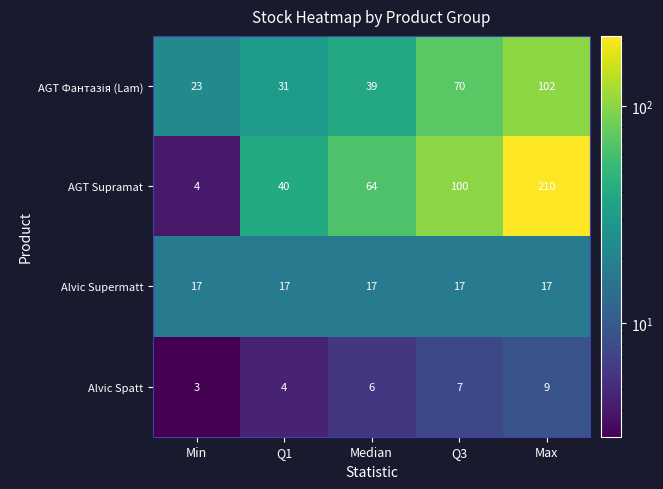

The Alvic Spatt series shows 10 at Q3. True or false?

False